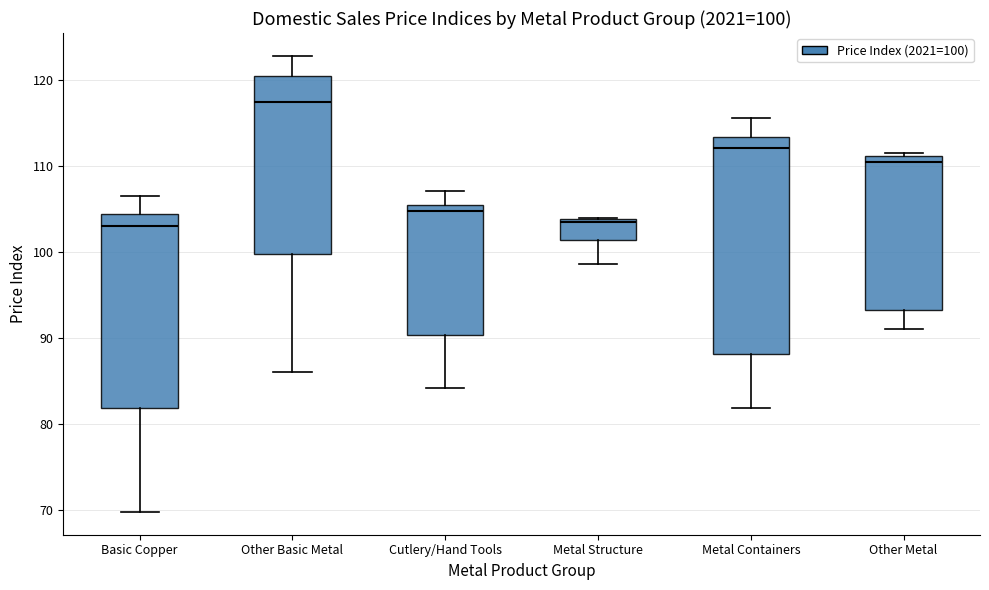

Which box's median line is the highest?

Other Basic Metal